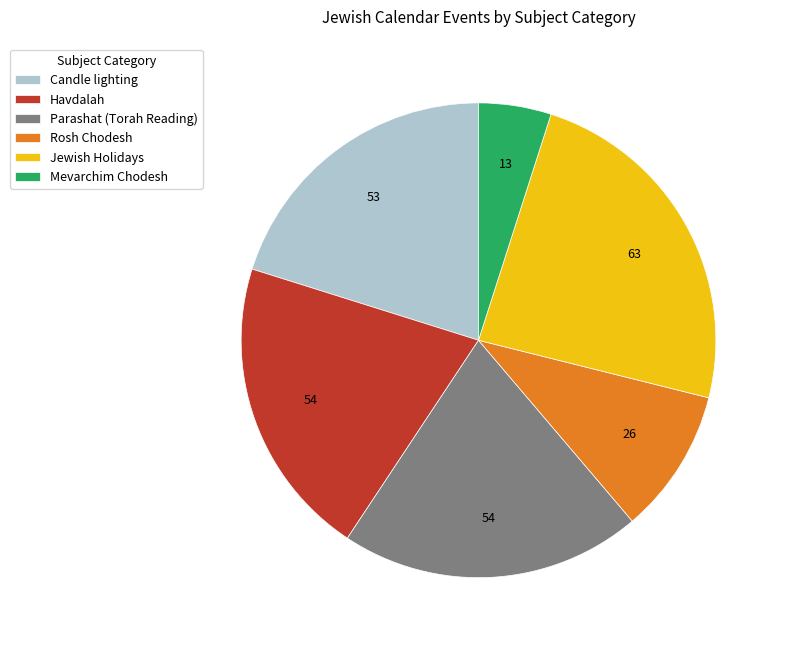

Which category has the smallest portion of the pie?

Mevarchim Chodesh